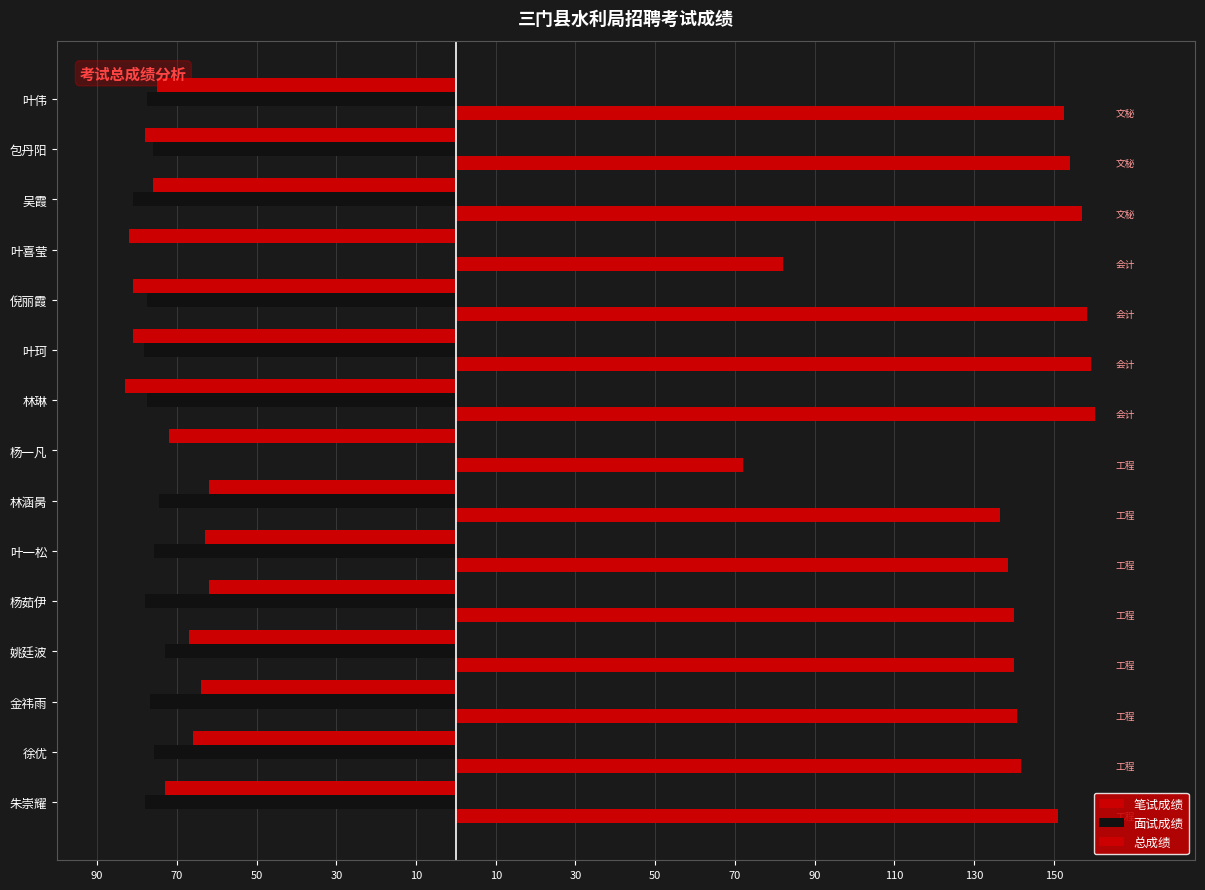

Reading left to right, what are all the values shown in this chart?

笔试成绩: -73.0	-66.0	-64.0	-67.0	-62.0	-63.0	-62.0	-72.0	-83.0	-81.0	-81.0	-82.0	-76.0	-78.0	-75.0
面试成绩: -78.0	-75.8	-76.8	-73.0	-78.0	-75.6	-74.4	0.0	-77.4	-78.2	-77.4	0.0	-81.0	-76.0	-77.6
总成绩: 151.0	141.8	140.8	140.0	140.0	138.6	136.4	72.0	160.4	159.2	158.4	82.0	157.0	154.0	152.6